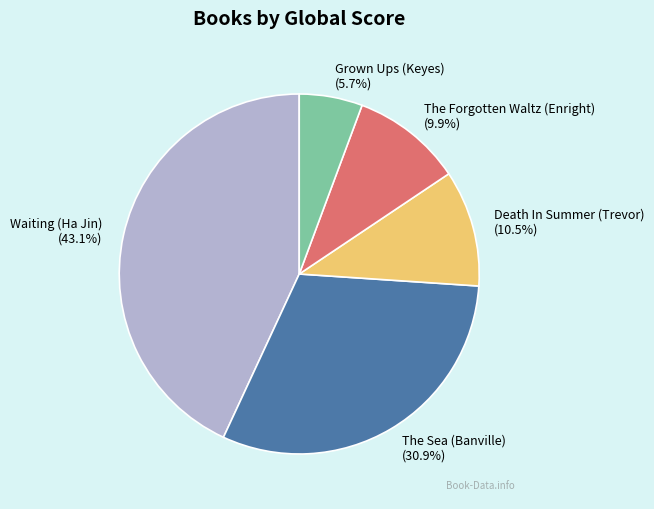

What percentage do The Sea (Banville) and The Forgotten Waltz (Enright) together represent?

40.8%